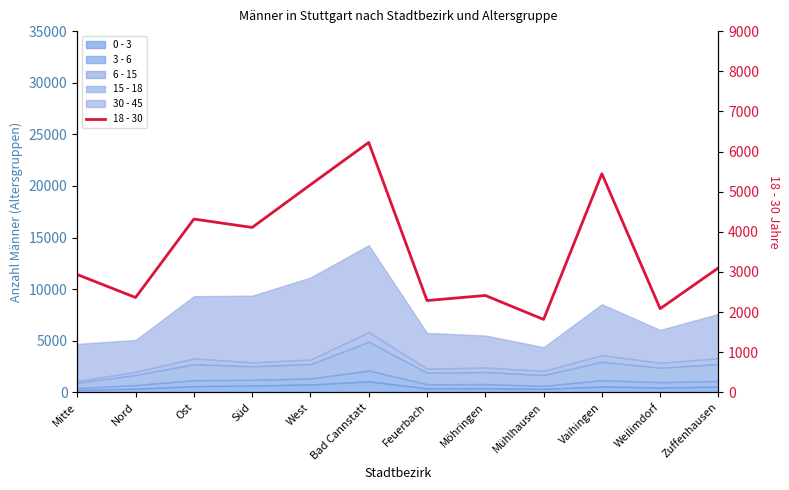

What is the change in value from Süd to Bad Cannstatt?

+2117